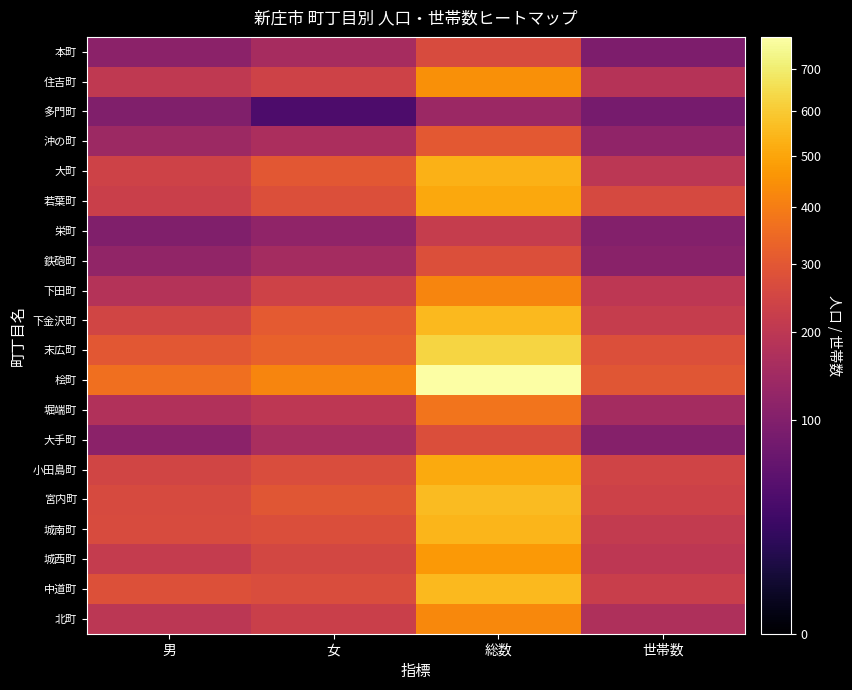

Rank the series by their maximum value, from highest to lowest.

桧町, 末広町, 宮内町, 下金沢町, 中道町, 城南町, 大町, 小田島町, 若葉町, 城西町, 住吉町, 北町, 下田町, 堀端町, 沖の町, 鉄砲町, 大手町, 本町, 栄町, 多門町